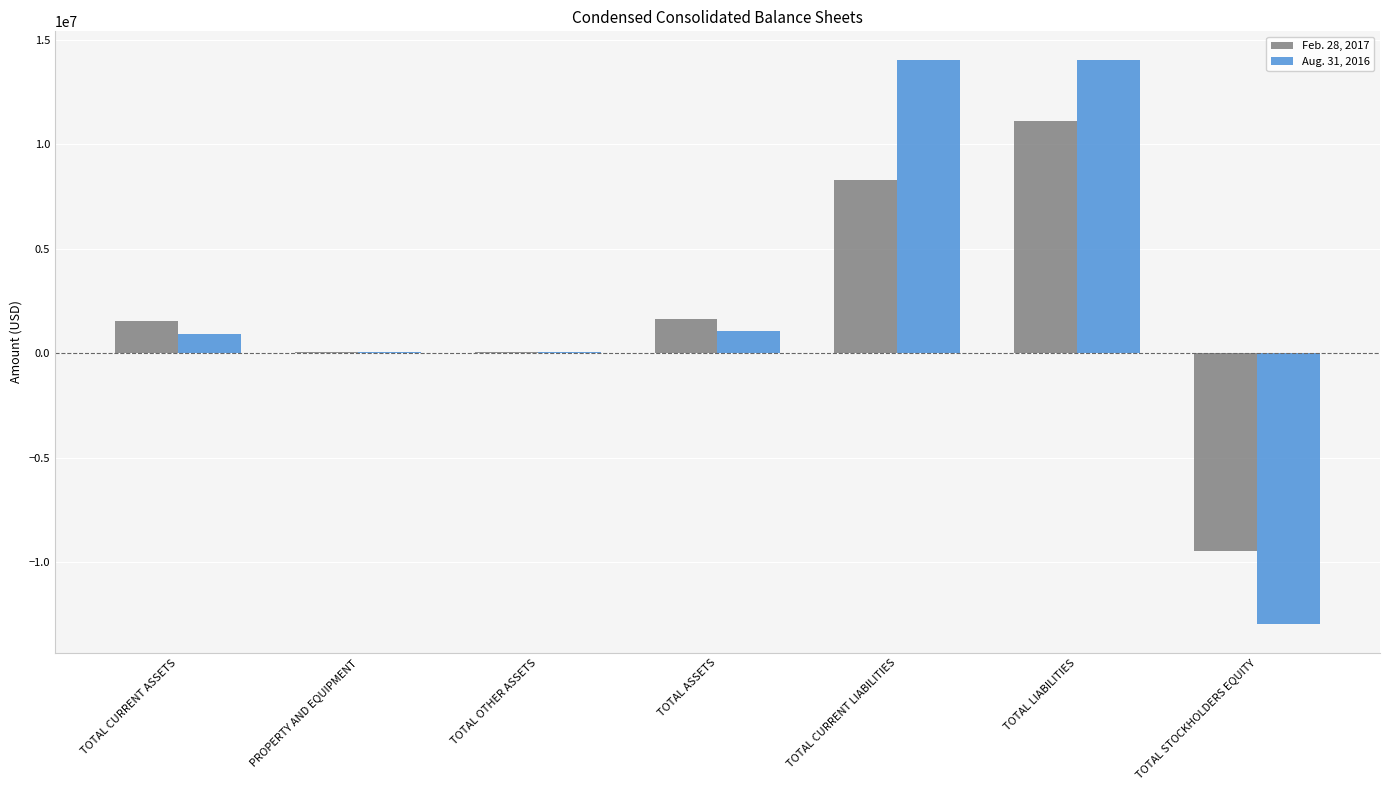

What is the maximum value shown in the chart?

14061690